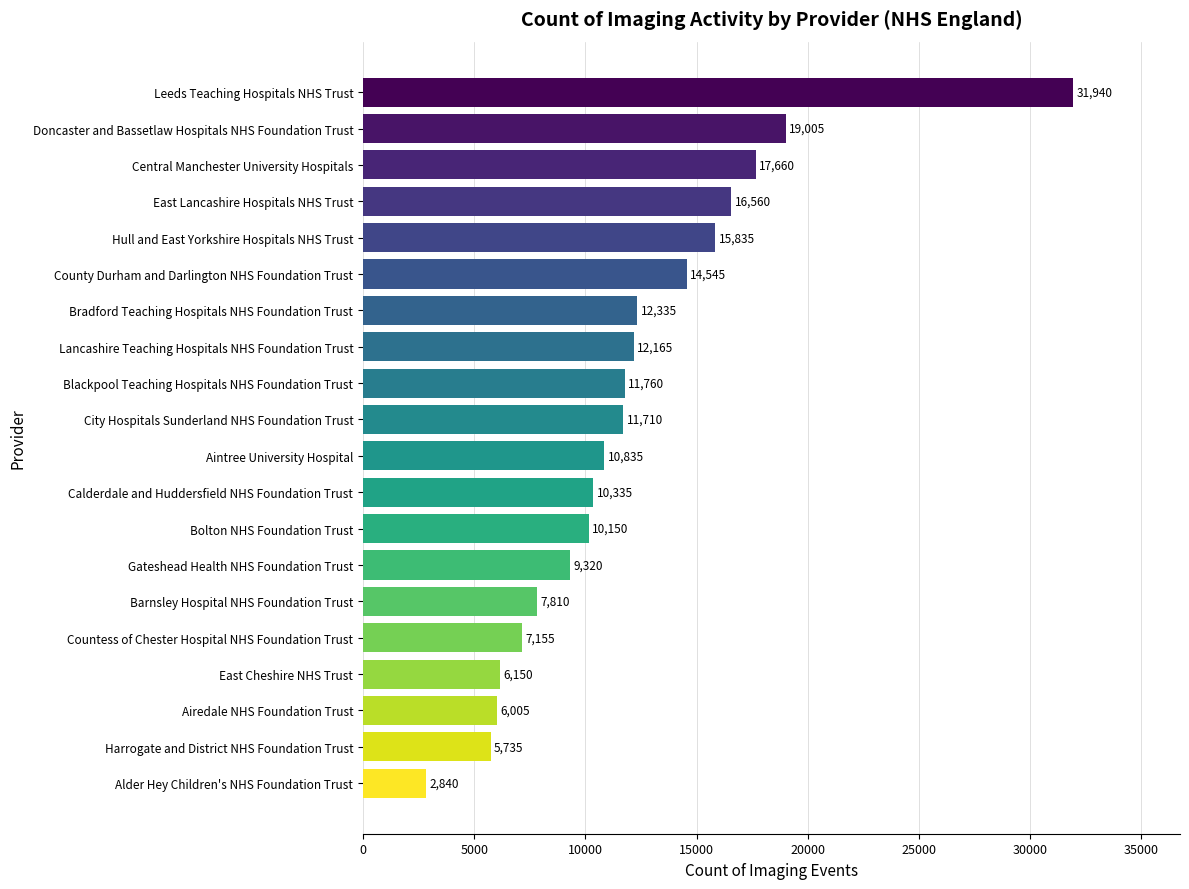

Reading bottom to top, extract all data points from this chart.

Alder Hey Children's NHS Foundation Trust=2840	Harrogate and District NHS Foundation Trust=5735	Airedale NHS Foundation Trust=6005	East Cheshire NHS Trust=6150	Countess of Chester Hospital NHS Foundation Trust=7155	Barnsley Hospital NHS Foundation Trust=7810	Gateshead Health NHS Foundation Trust=9320	Bolton NHS Foundation Trust=10150	Calderdale and Huddersfield NHS Foundation Trust=10335	Aintree University Hospital=10835	City Hospitals Sunderland NHS Foundation Trust=11710	Blackpool Teaching Hospitals NHS Foundation Trust=11760	Lancashire Teaching Hospitals NHS Foundation Trust=12165	Bradford Teaching Hospitals NHS Foundation Trust=12335	County Durham and Darlington NHS Foundation Trust=14545	Hull and East Yorkshire Hospitals NHS Trust=15835	East Lancashire Hospitals NHS Trust=16560	Central Manchester University Hospitals=17660	Doncaster and Bassetlaw Hospitals NHS Foundation Trust=19005	Leeds Teaching Hospitals NHS Trust=31940